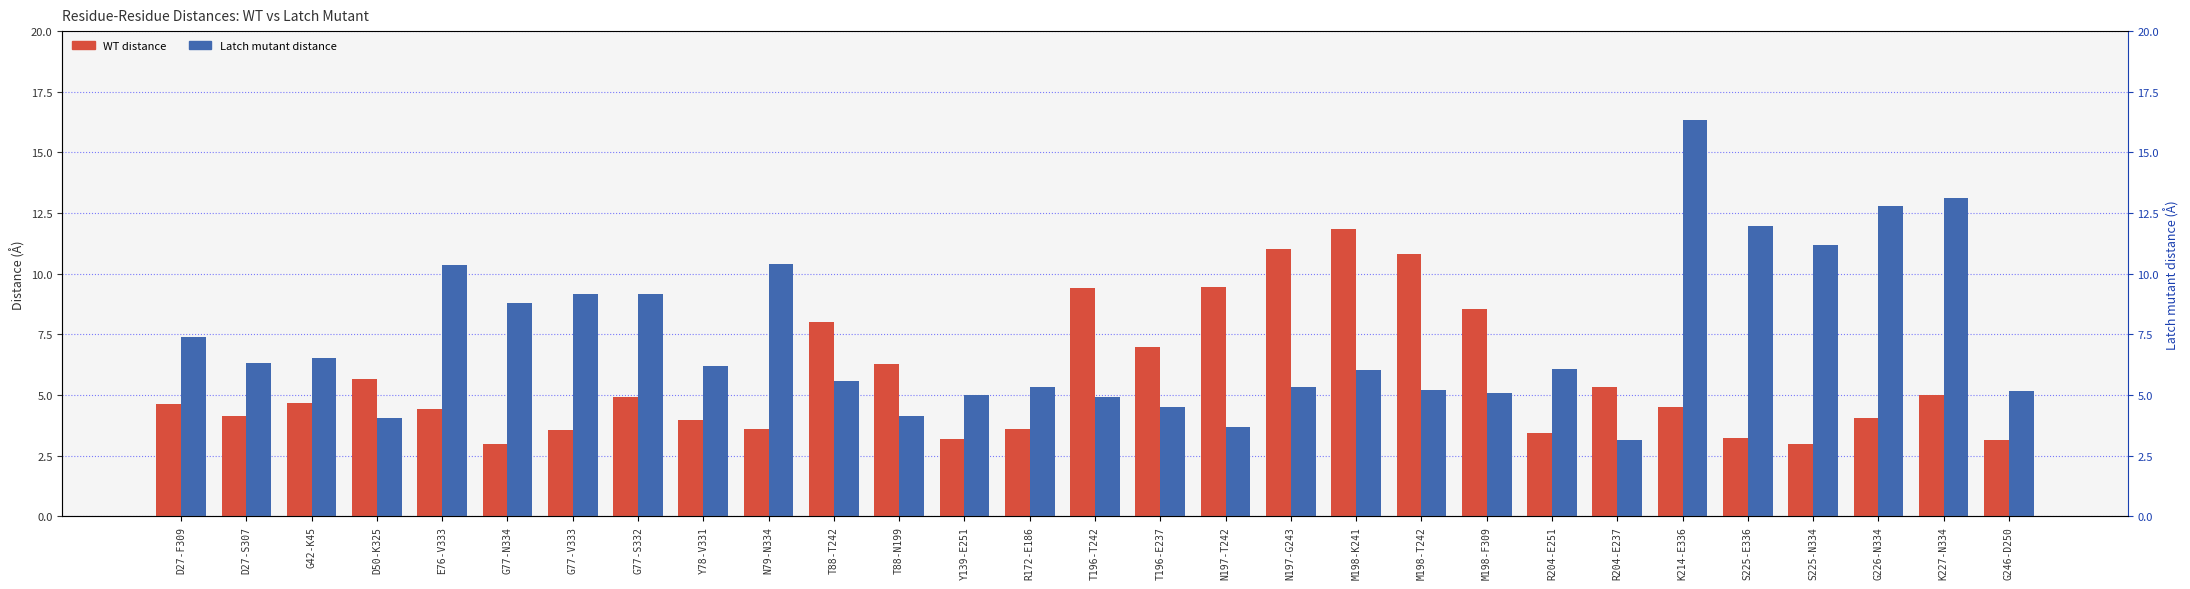

At which category is the sum across all series the highest?

K214-E336